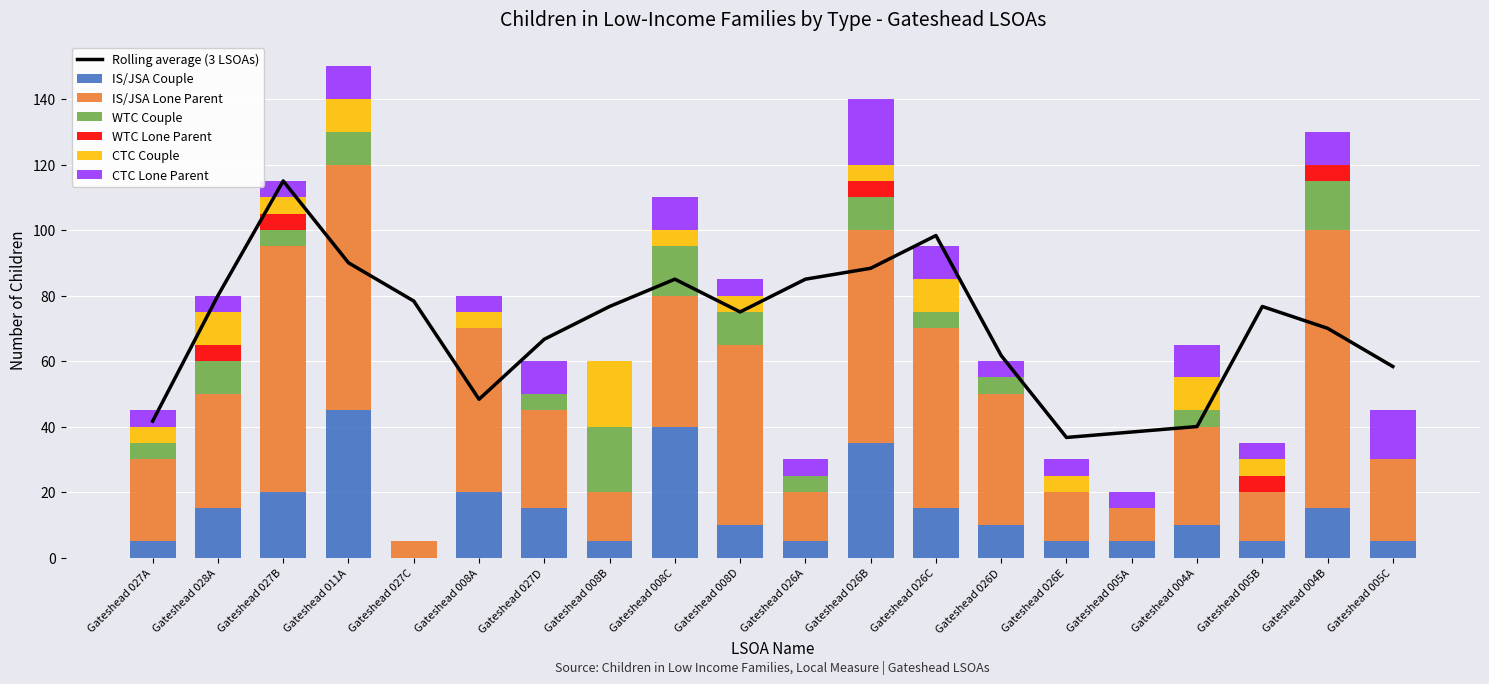

What is the highest value of the IS/JSA Couple series?

45